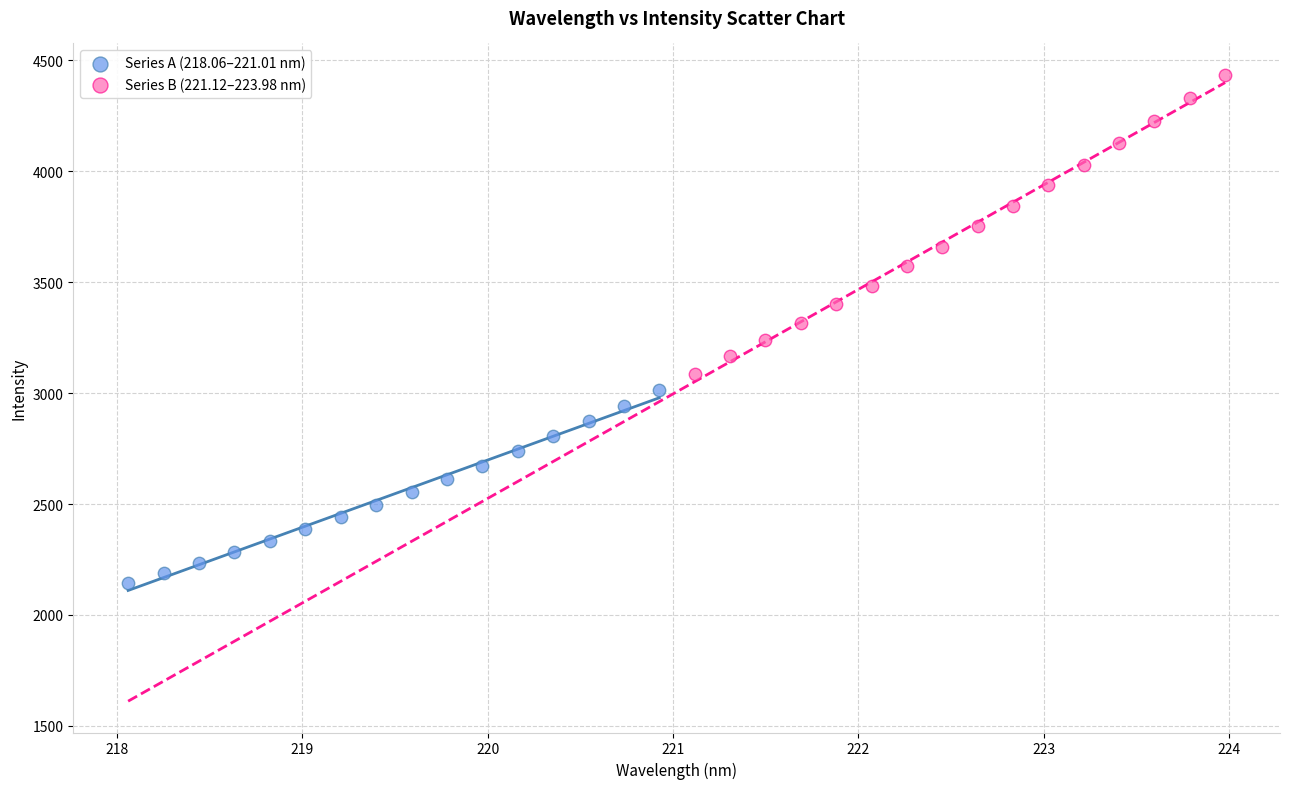

Which series contains the highest Y value?

Series B (221.12–223.98 nm)